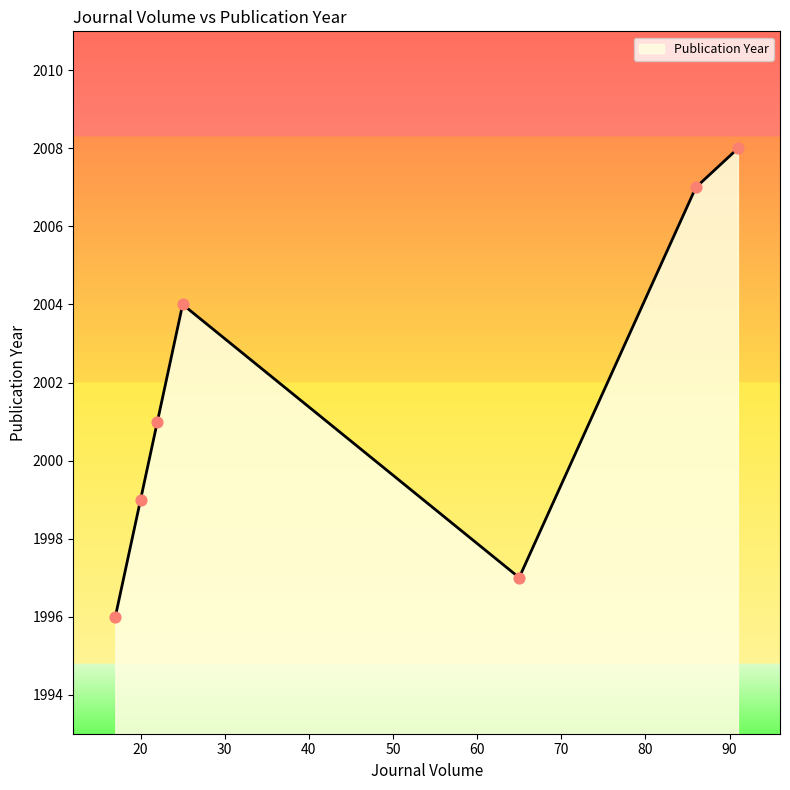

What is the difference between the maximum and minimum values?

12